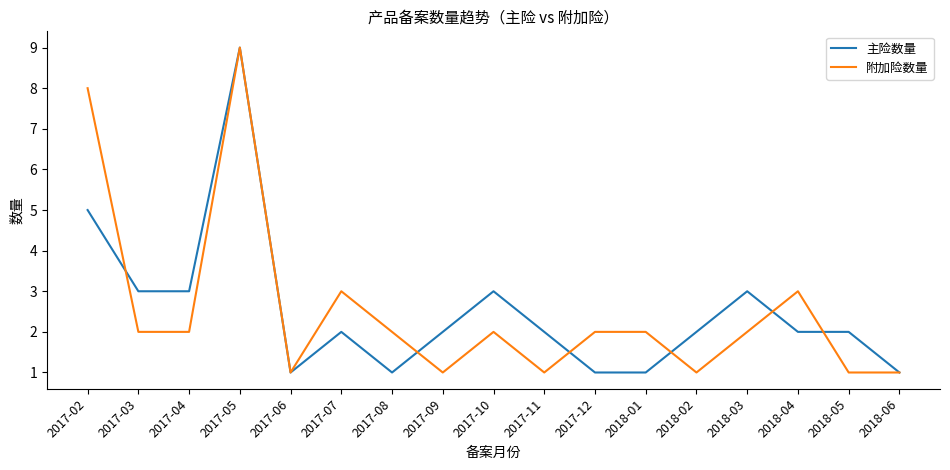

At 2018-05, list the series in order from smallest to largest.

附加险数量, 主险数量